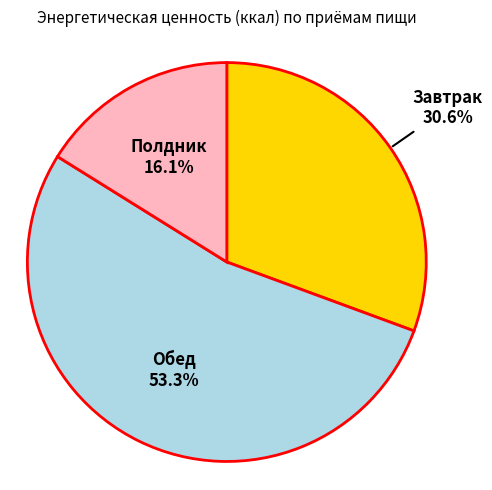

What is the total percentage of Завтрак and Обед?

83.9%